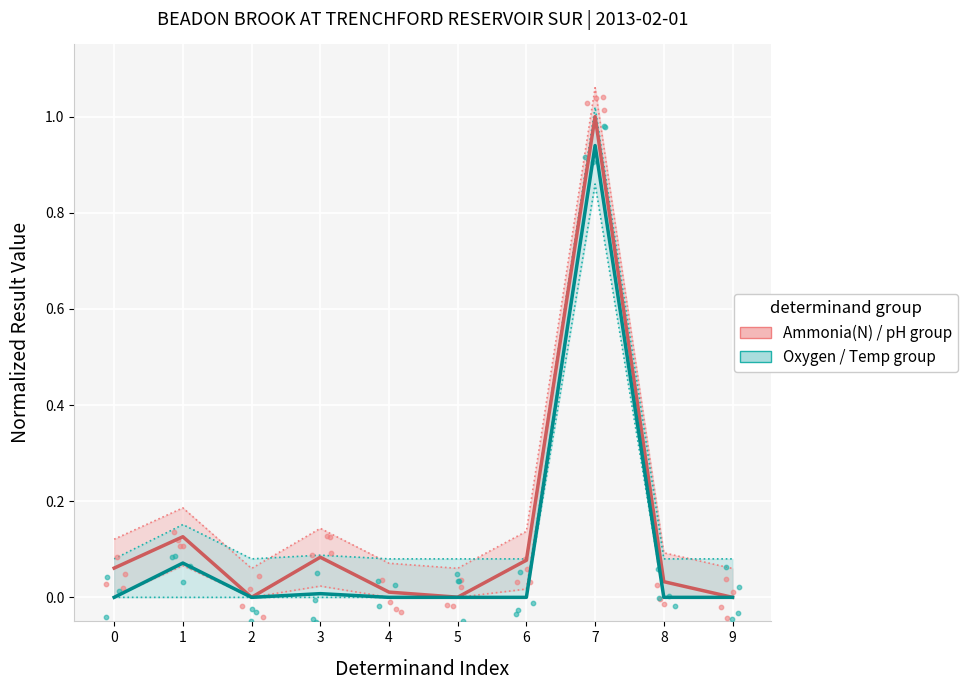

What are all the series names shown in the legend?

Ammonia(N) / pH group, Oxygen / Temp group